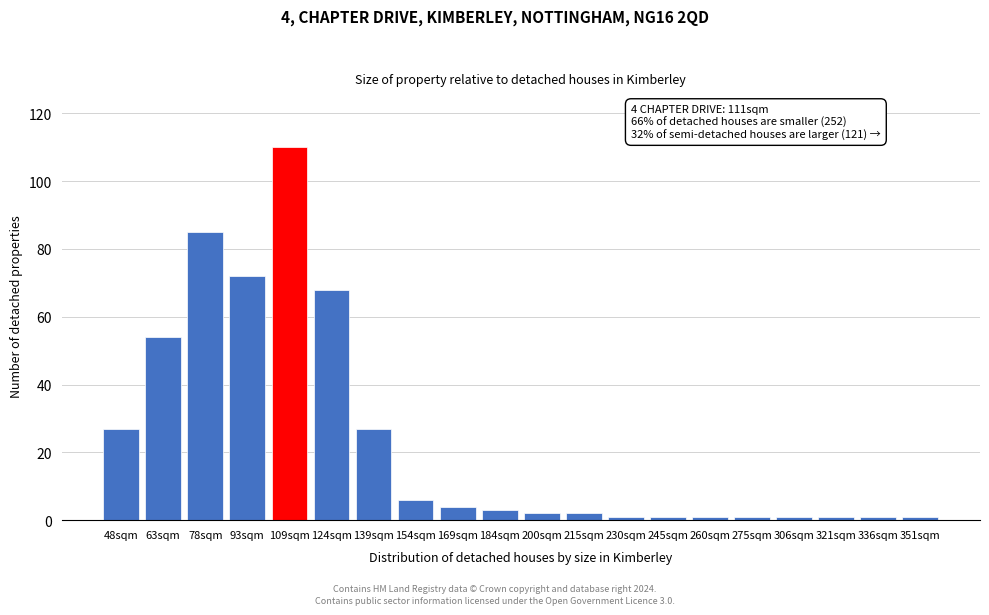

Reading left to right, transcribe all the data shown in this chart.

27	54	85	72	110	68	27	6	4	3	2	2	1	1	1	1	1	1	1	1